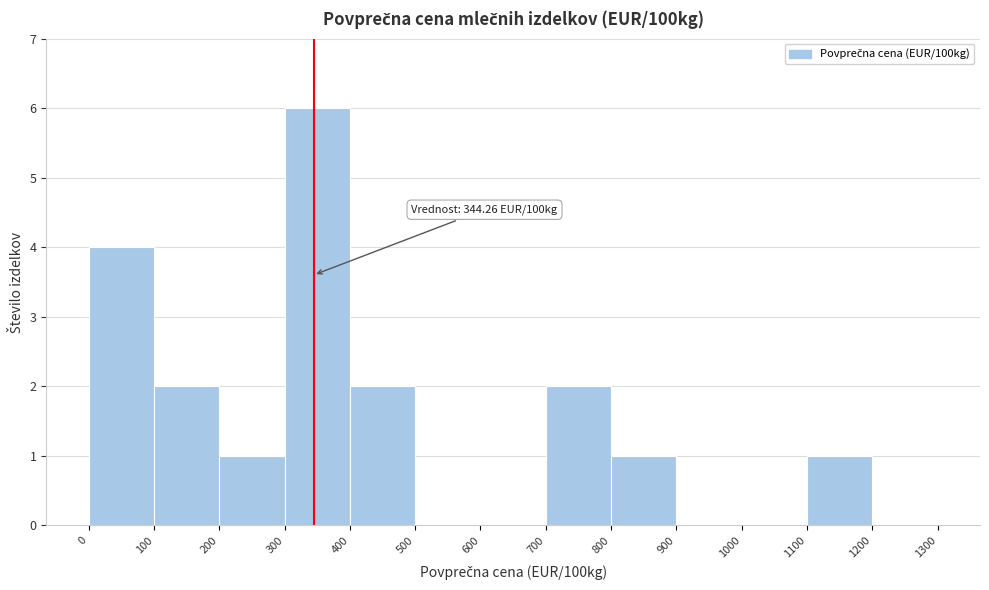

Which range on the x-axis has the tallest bar?

300 to 400